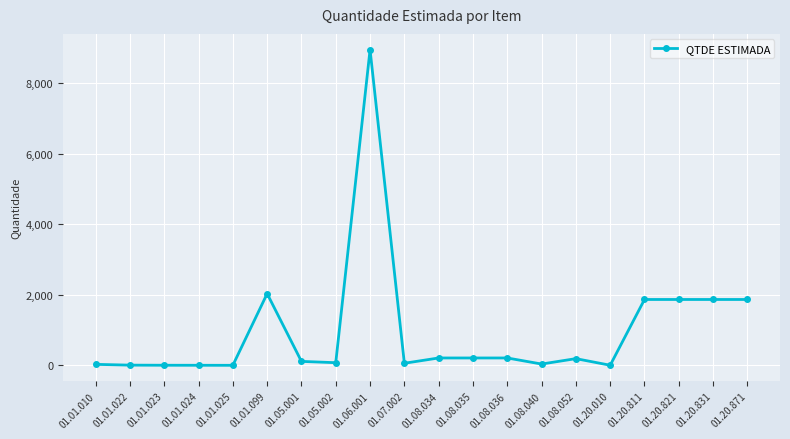

What is the label of the 7th point from the left?

01.05.001